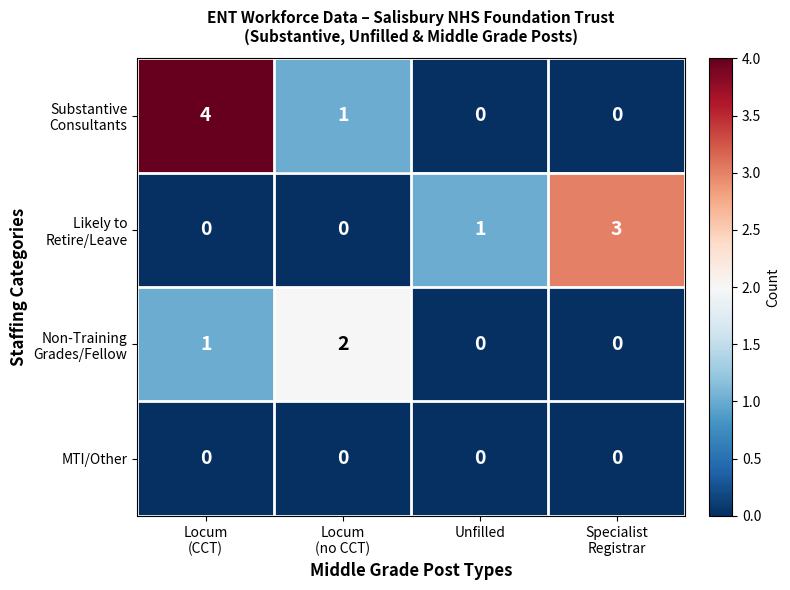

What is the greatest value displayed?

4